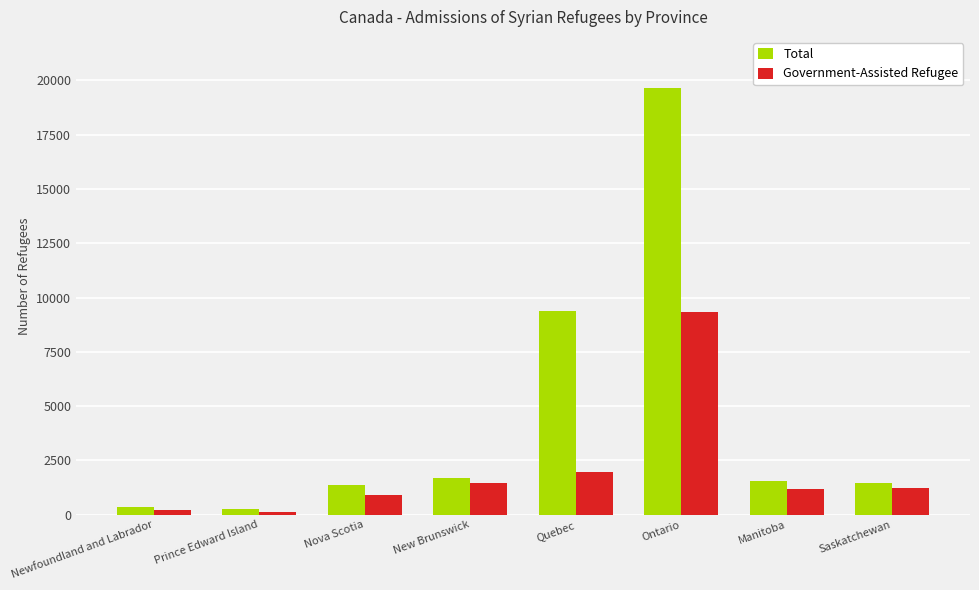

Rank the series by their average value, from highest to lowest.

Total, Government-Assisted Refugee